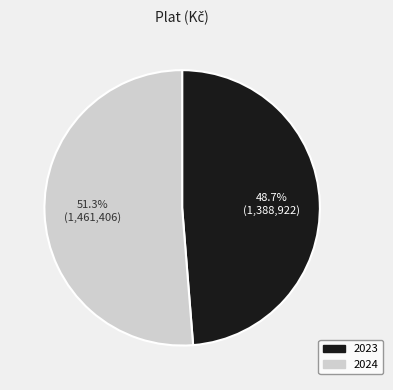

What percentage is the 2023 slice, to the nearest percent?

49%